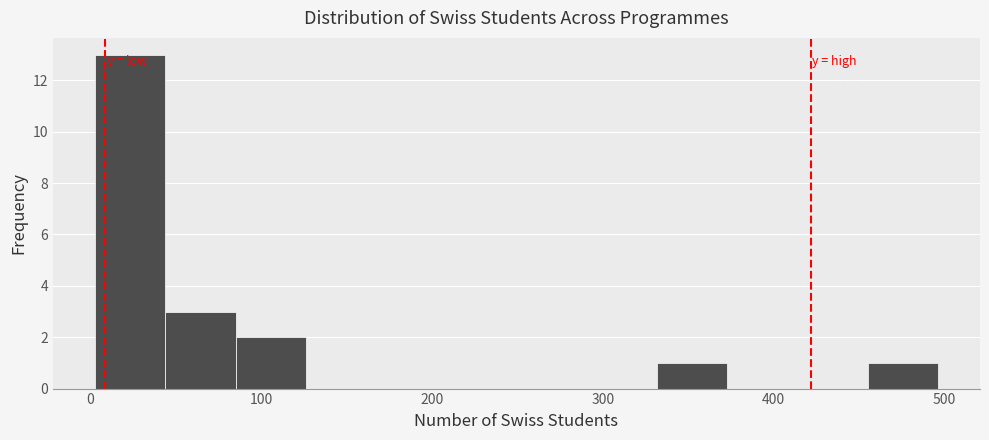

How tall is the bar that spans 330 to 370 on the x-axis? Neither the bar edges nor the heights are printed on the chart, so give them approximately, as read against the axes.

1